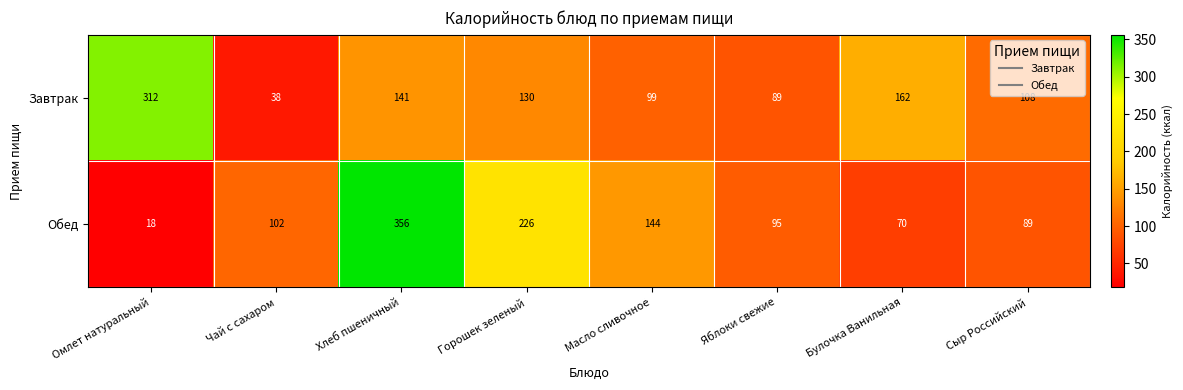

Rank the series at Горошек зеленый from lowest to highest value.

Завтрак, Обед